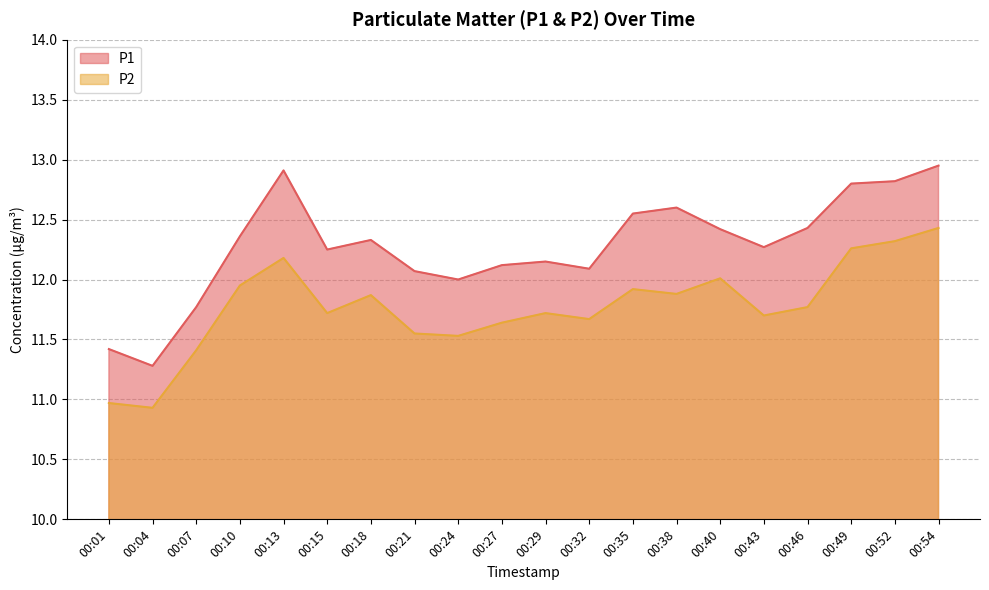

At which category does P2 reach its first local peak?

00:13